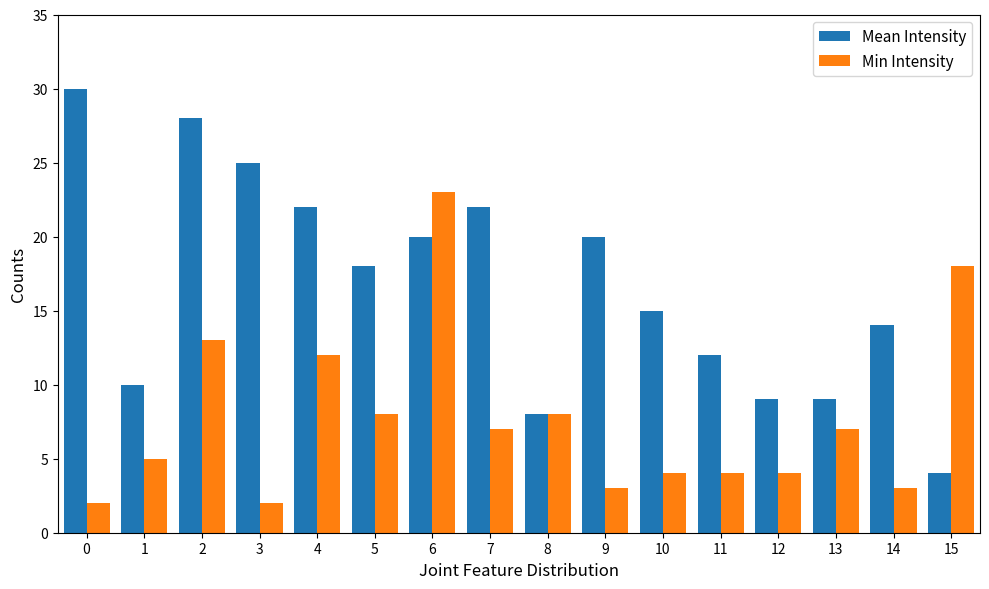

Between 0 and 5, which series saw the biggest shift?

Mean Intensity